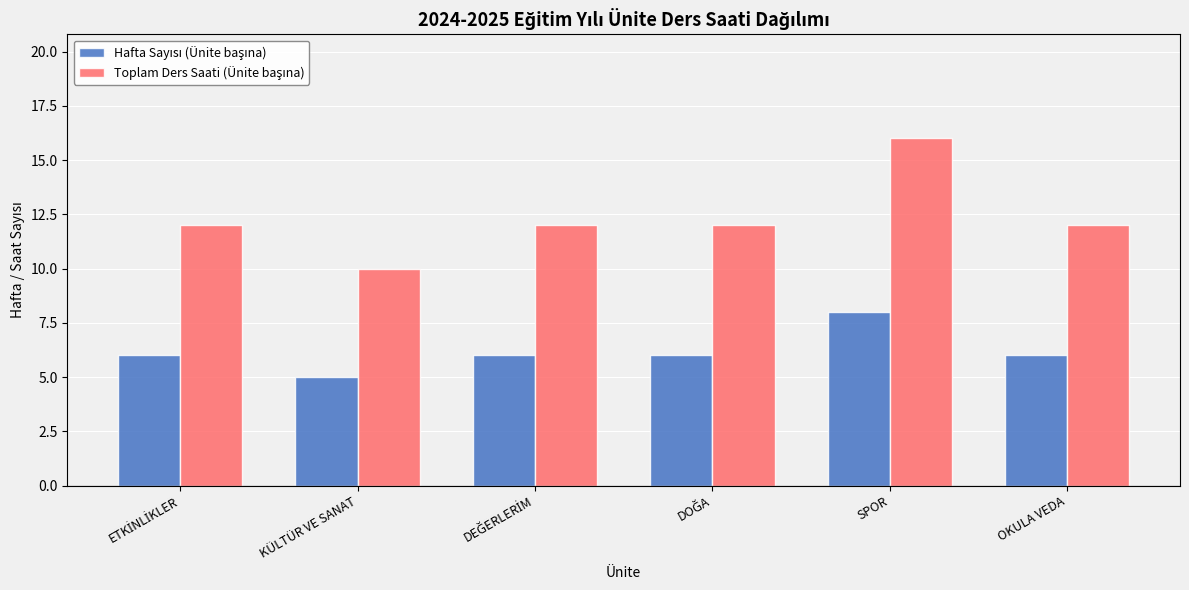

Are the bars horizontal?

No